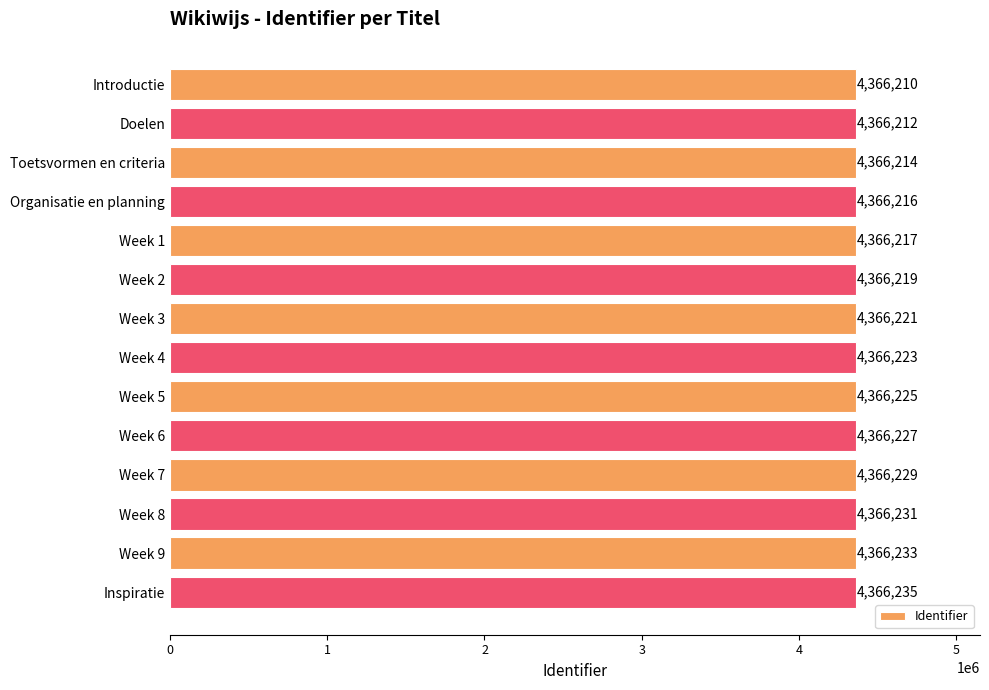

What position from the top is Week 2?

6